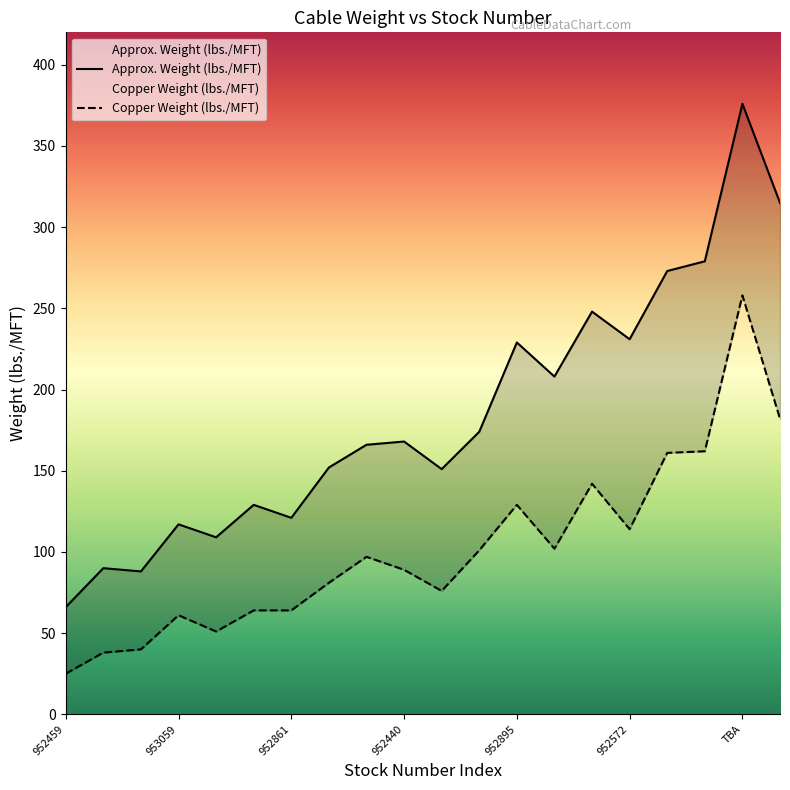

True or false: Copper Weight (lbs./MFT) has a value of 69 at 953042.

False